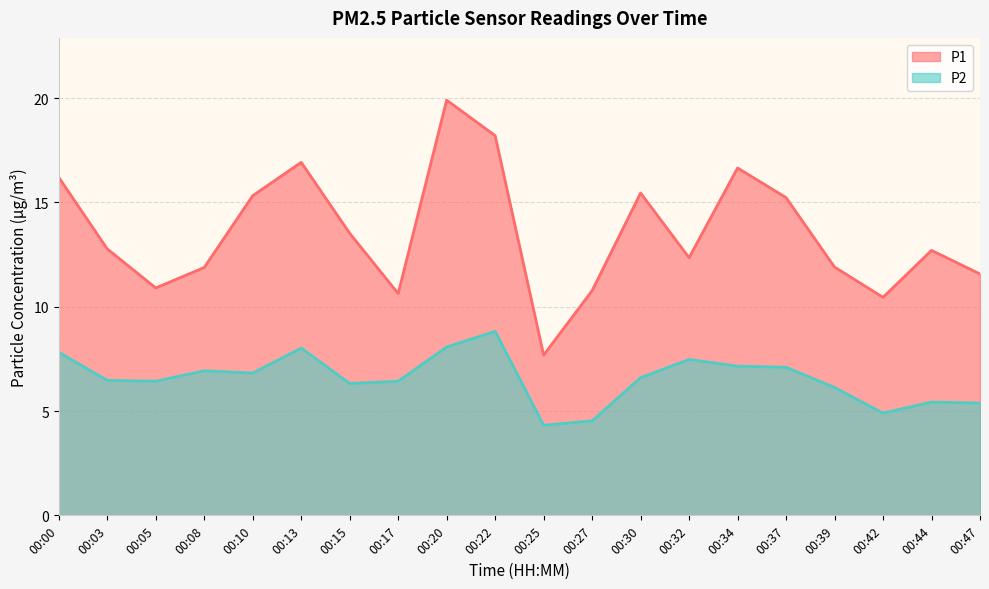

What is the difference between the P2 values at 00:08 and 00:13?

1.1